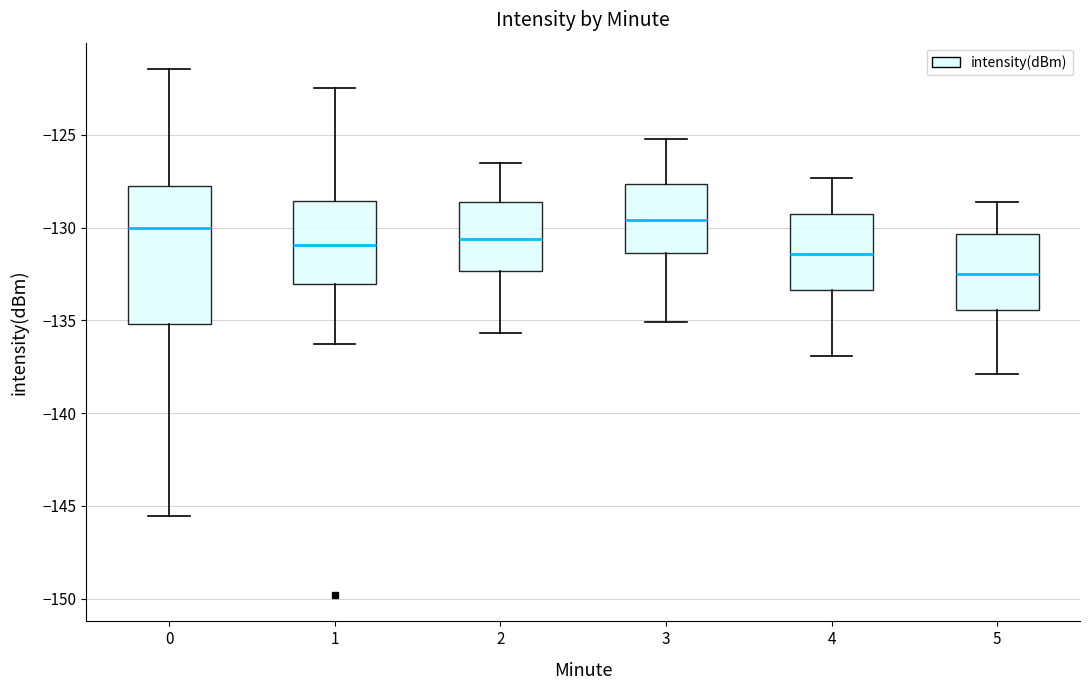

Where does the median line of the box at x = 5 sit on the y-axis? The values are not printed on the chart, so give them approximately, as read against the axis.

-132.5